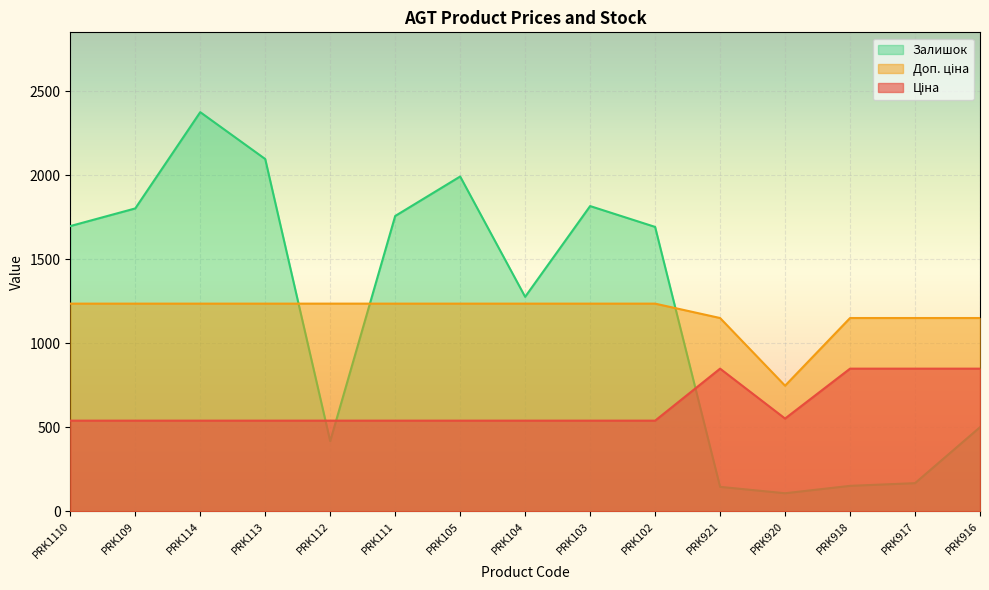

Rank the series at PRK1110 from lowest to highest value.

Ціна, Доп. ціна, Залишок